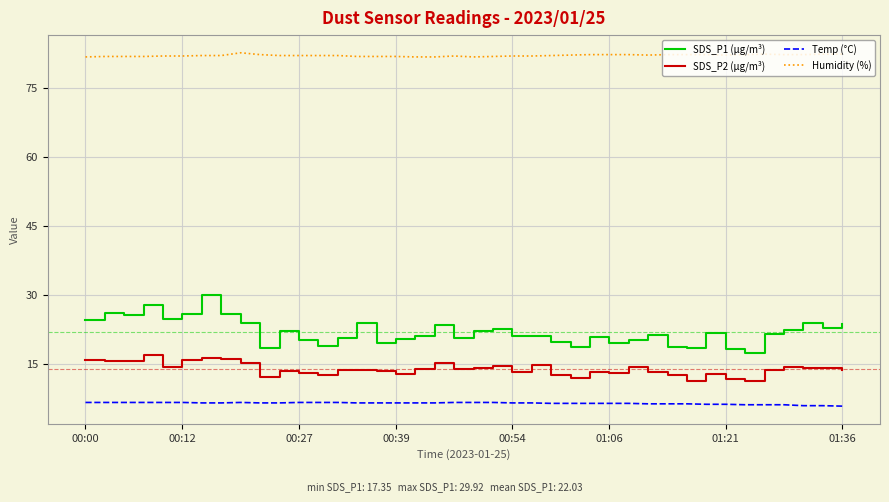

List the series in order of their peak value, lowest first.

Temp (°C), SDS_P2 (µg/m³), SDS_P1 (µg/m³), Humidity (%)